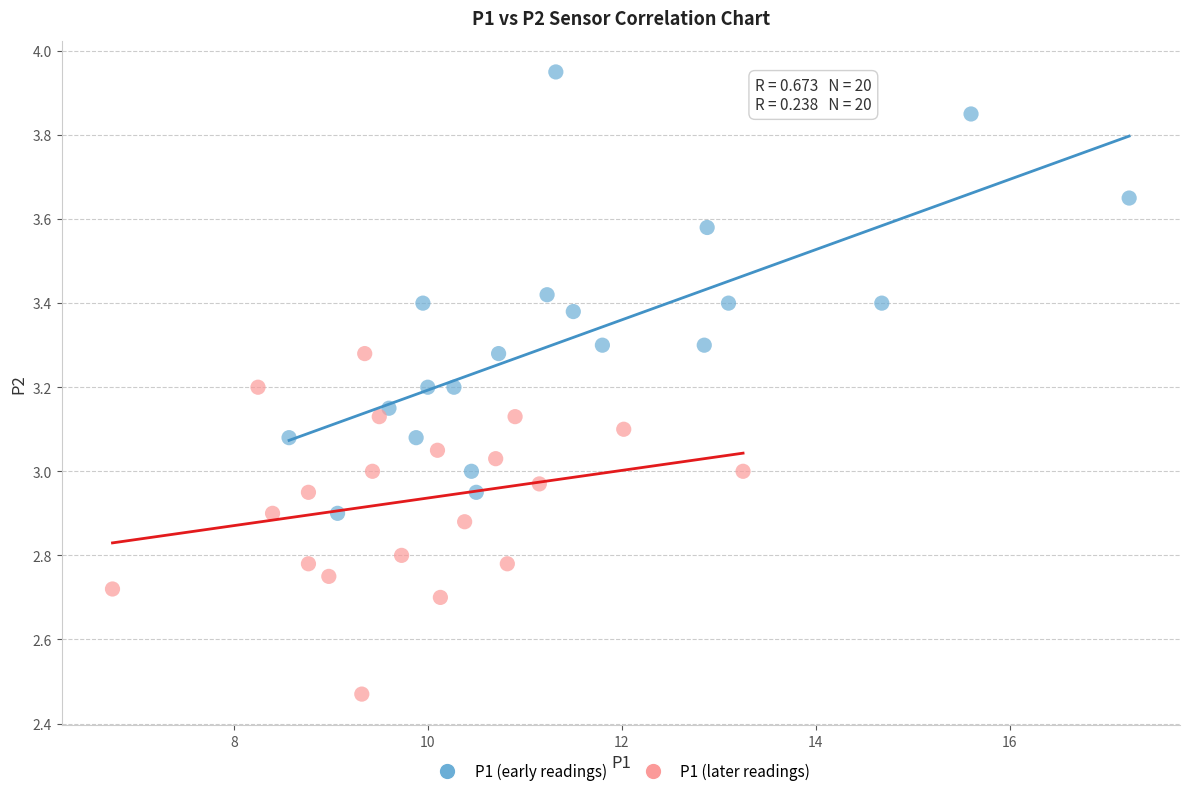

What are all the series names shown in the legend?

P1 (early readings), P1 (later readings)